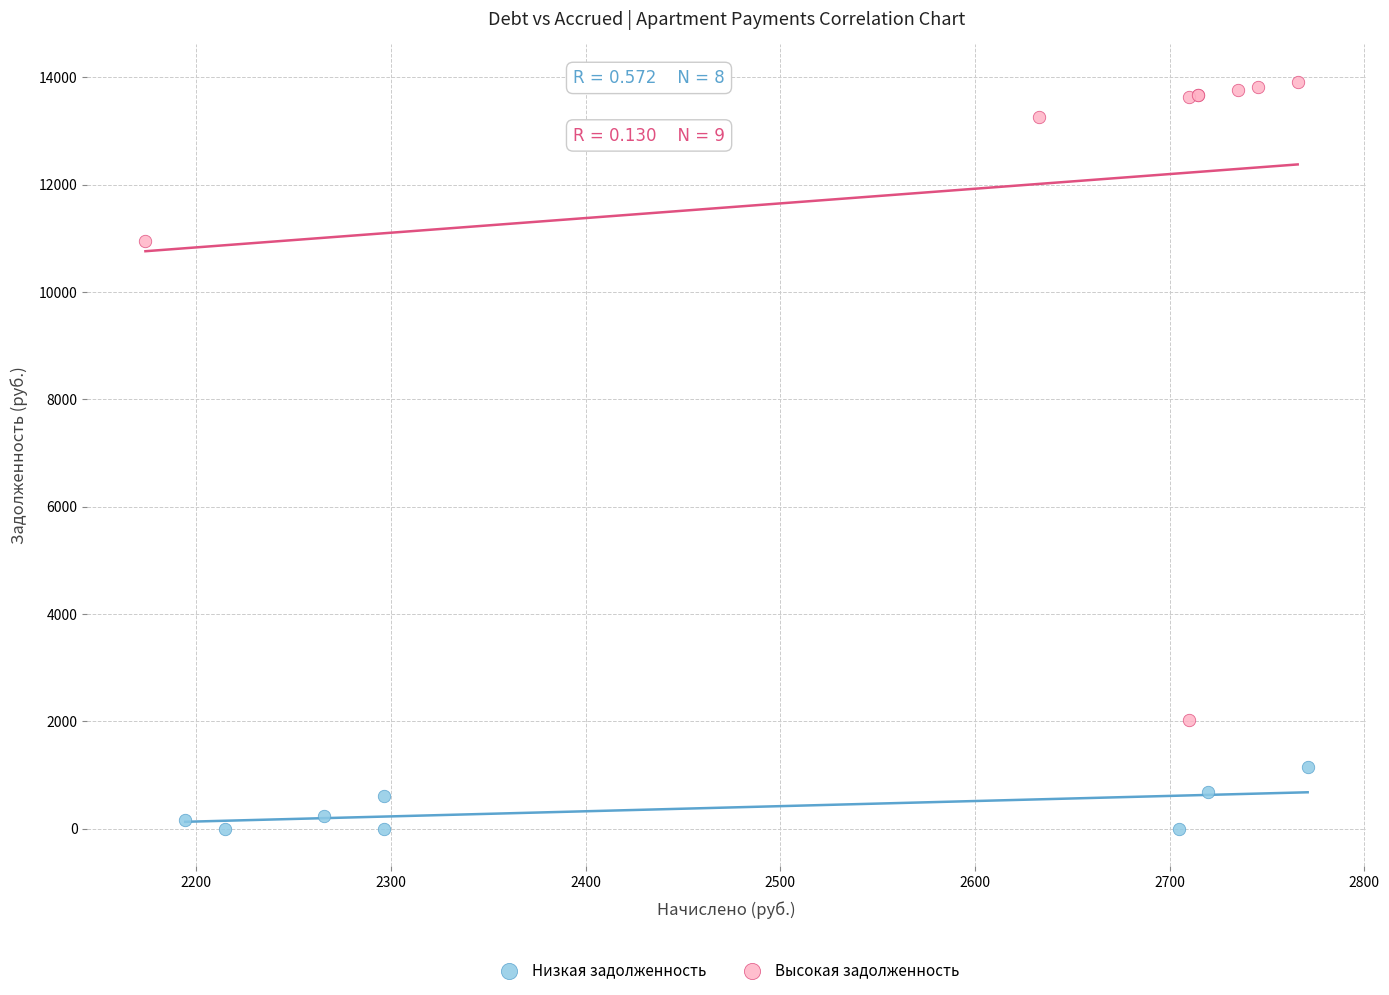

Which series contains the highest Y value?

Высокая задолженность